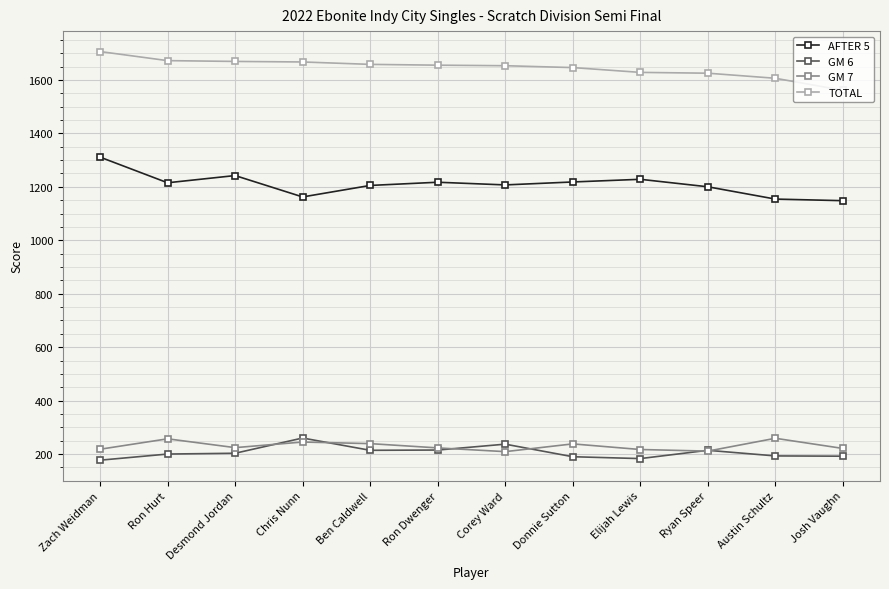

True or false: TOTAL and GM 7 cross at least once.

False